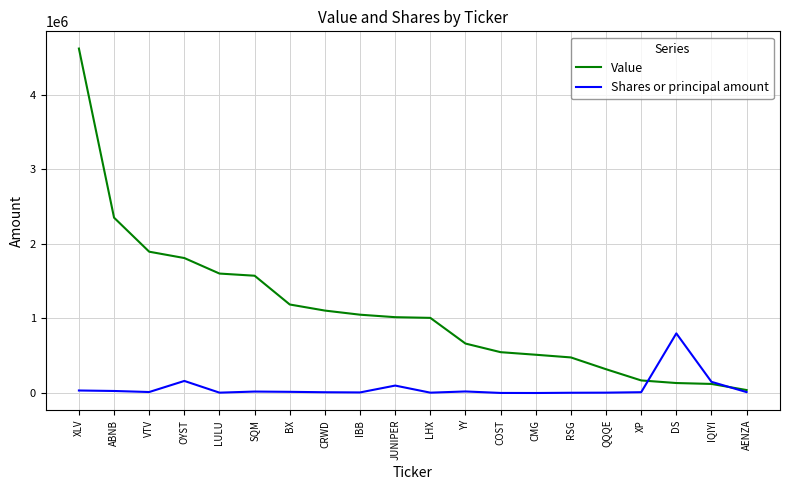

The Value series shows 1003479 at YY. True or false?

False